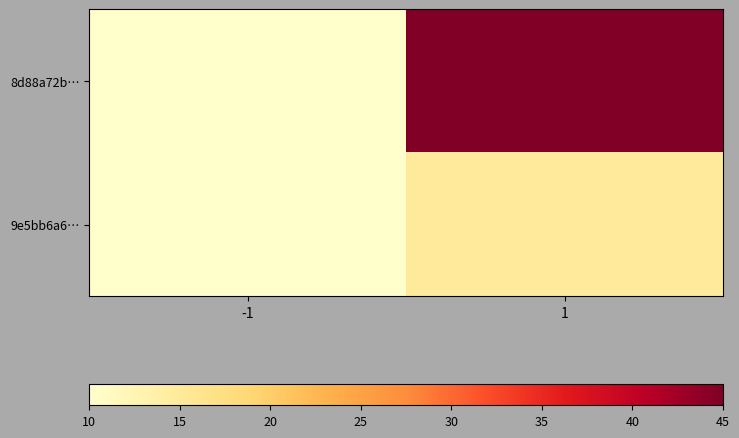

What is the spread (max minus min) of values at 1?

144